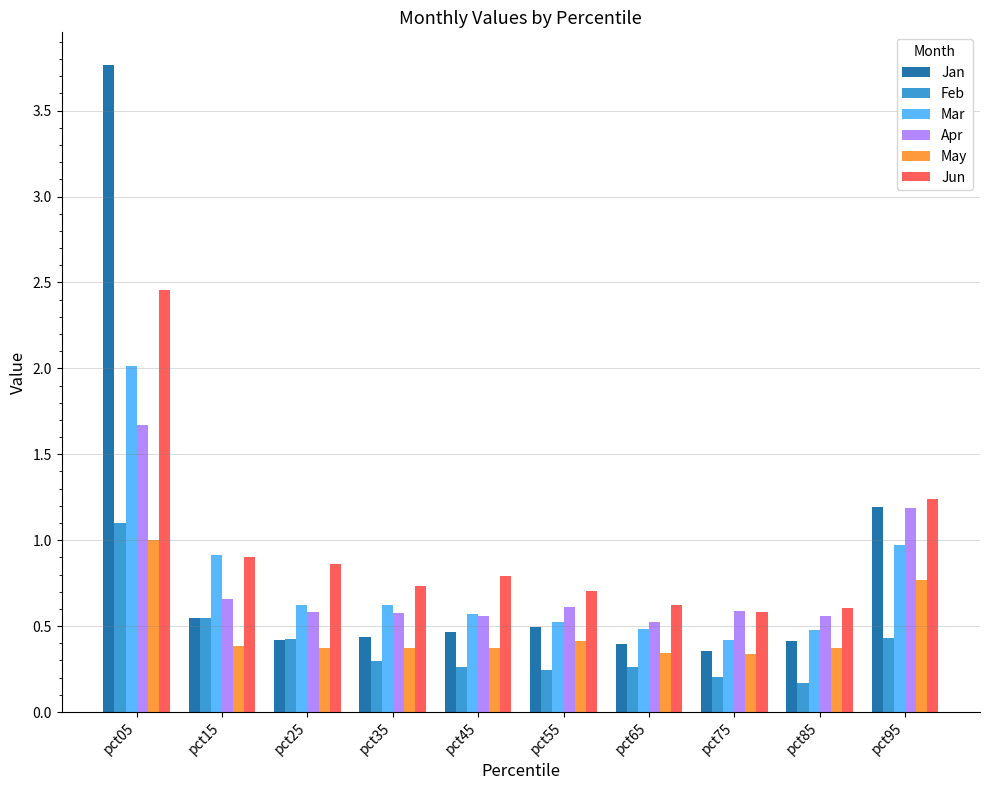

At which category is the sum across all series the highest?

pct05